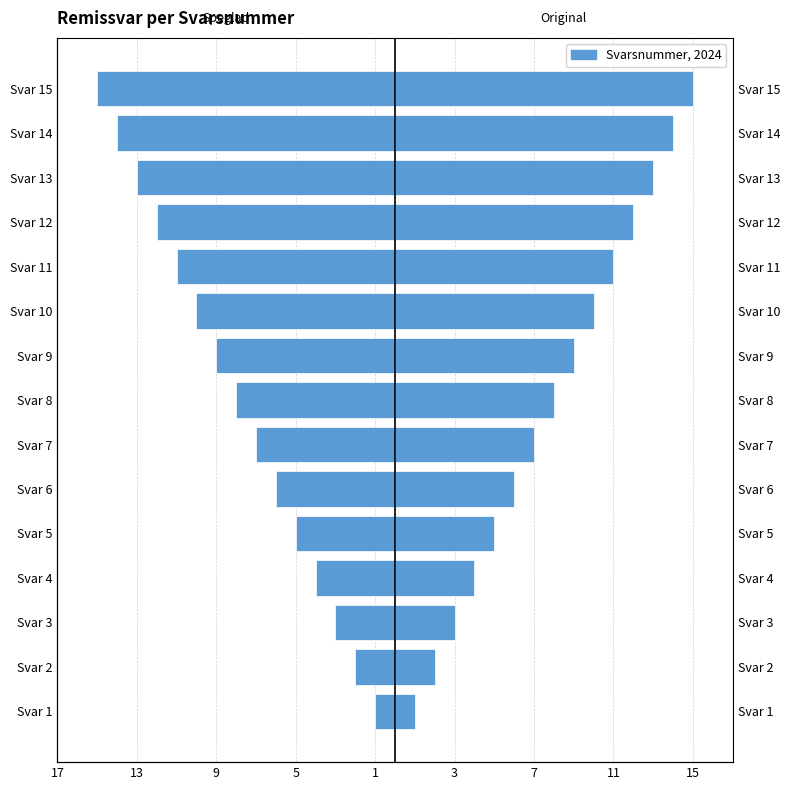

At Svar 9, list the series in order from smallest to largest.

Svarsnummer (speglad), Svarsnummer